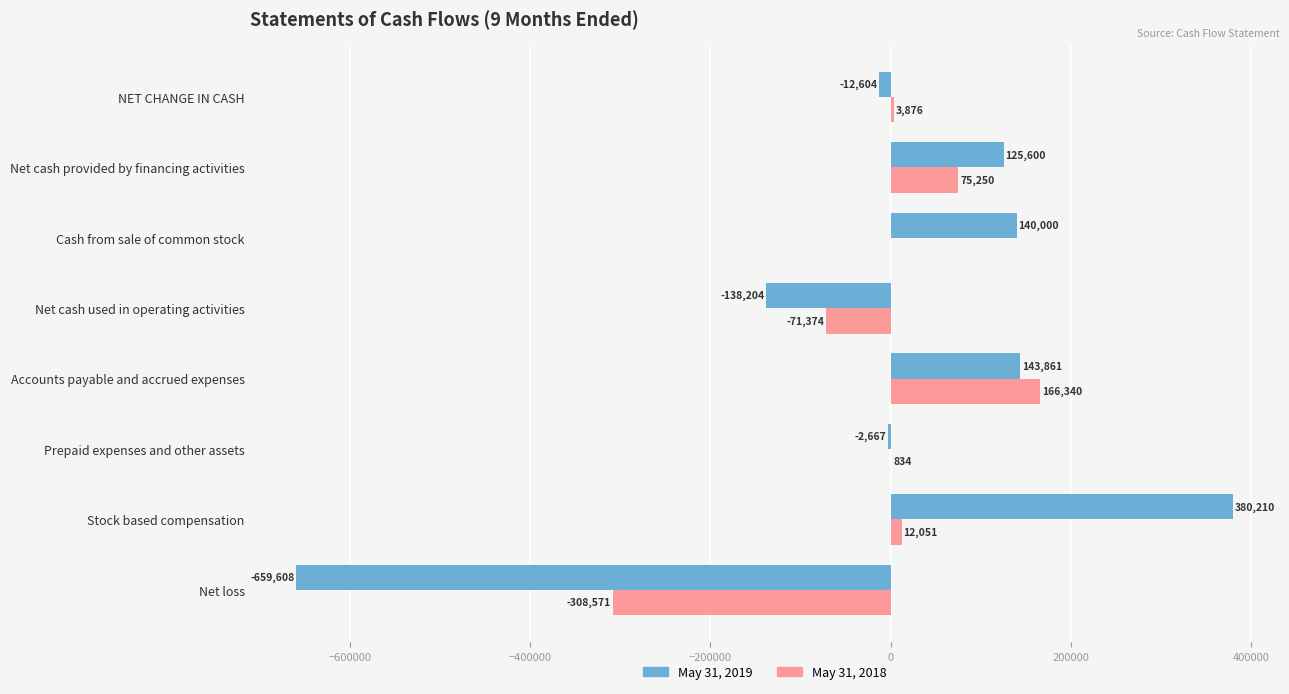

What is the sum of the May 31, 2019 values at Stock based compensation and Net cash provided by financing activities?

505810